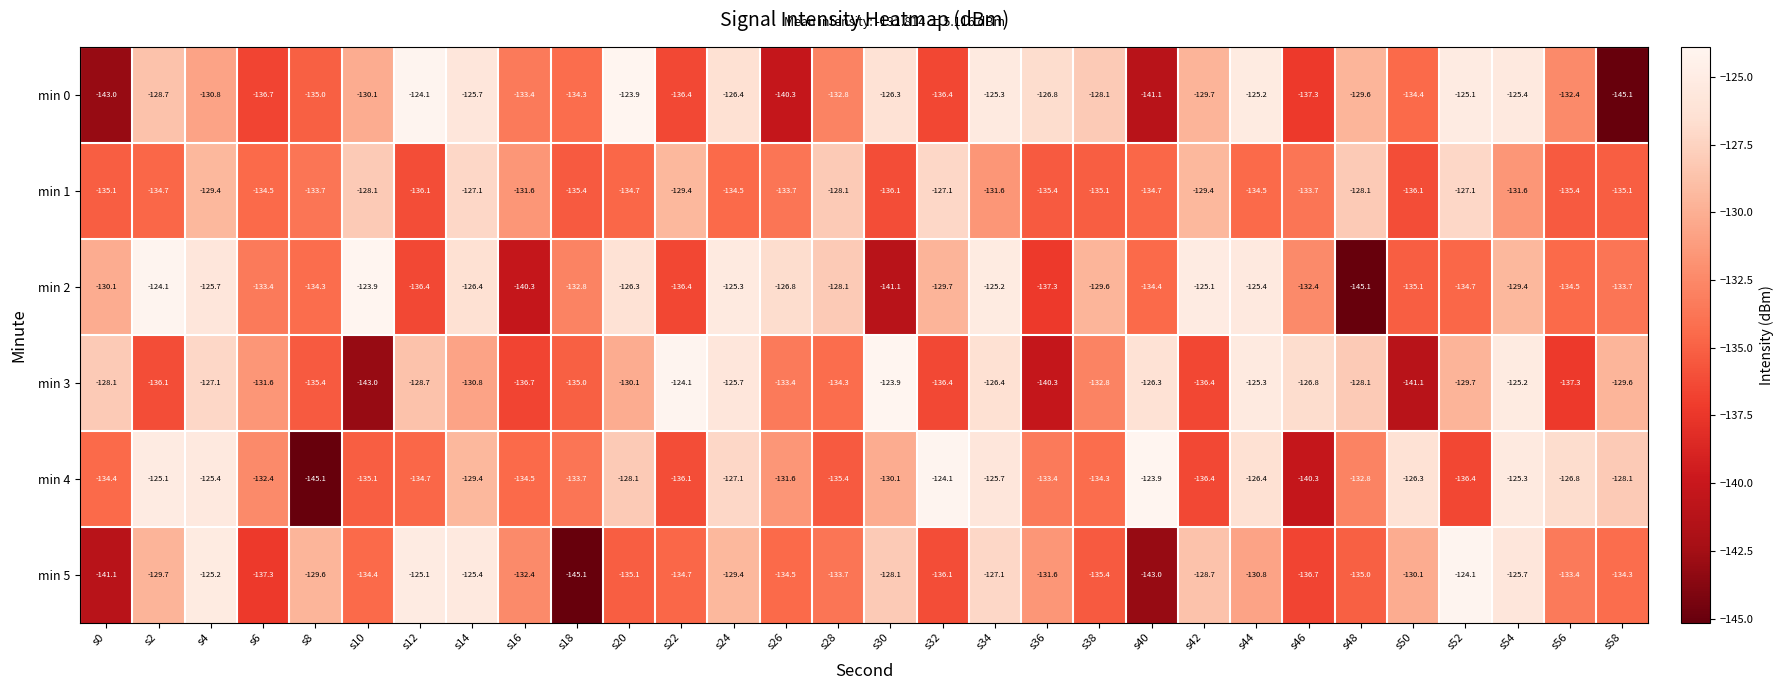

What is the approximate value of min 1 at s26?

-133.7